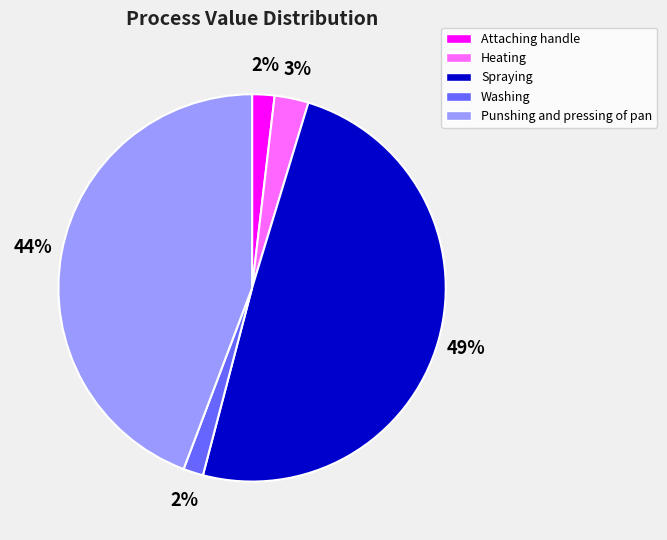

Is the sum of Spraying and Punshing and pressing of pan greater than half?

Yes